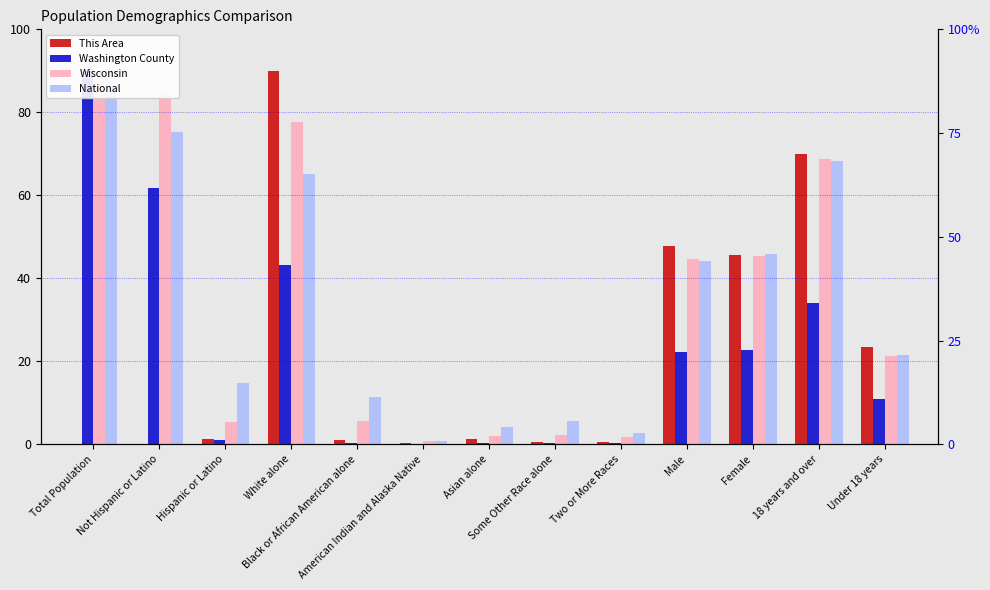

At which category is the sum across all series the highest?

White alone